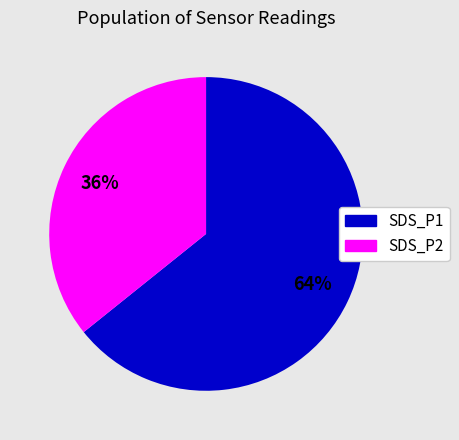

Is there any slice that represents more than half of the pie?

Yes